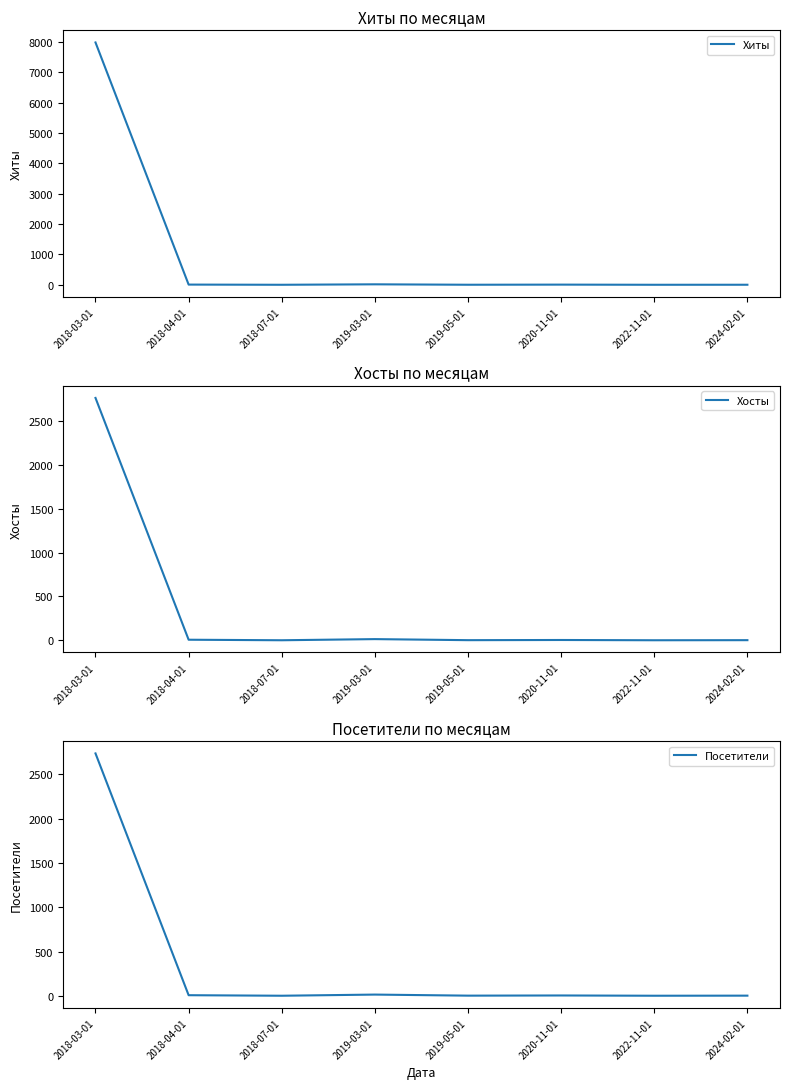

Is this an area chart (filled region under the line)?

No